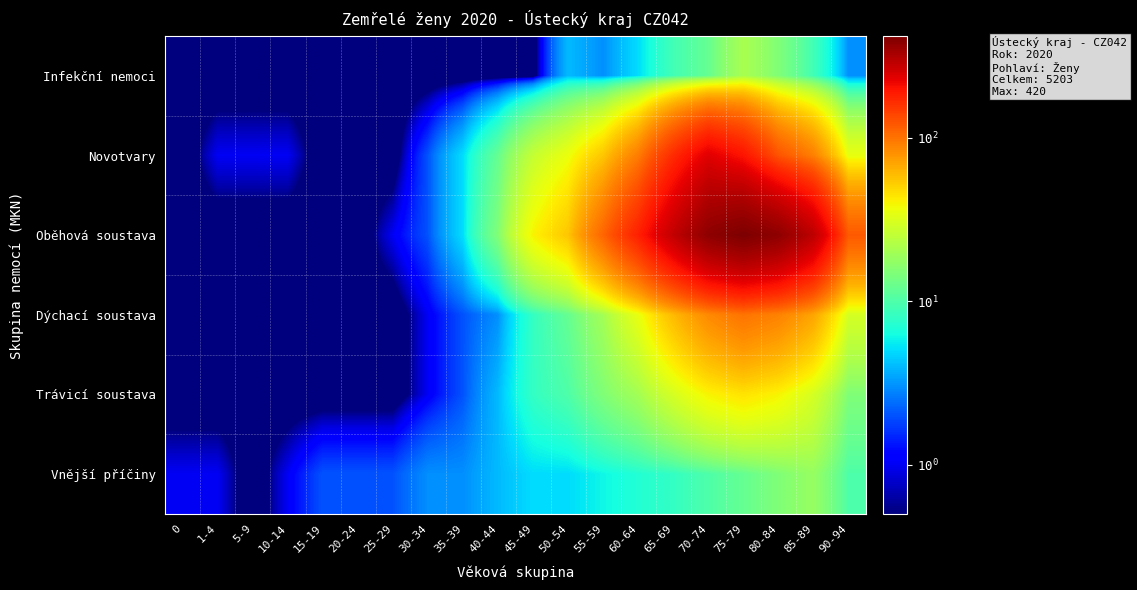

Which series has the widest spread of values?

Oběhová soustava